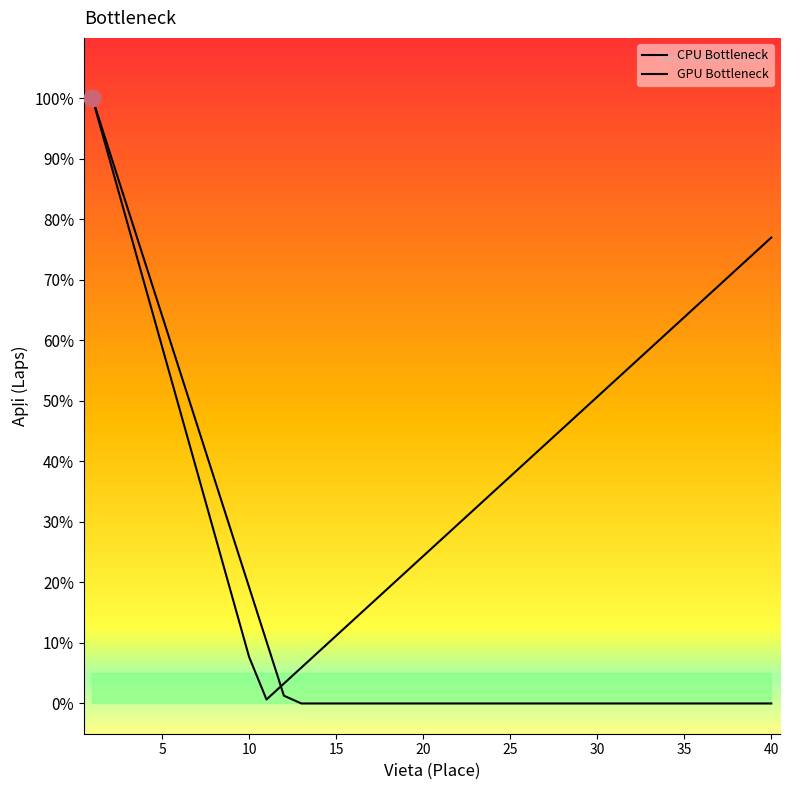

Is the value of CPU Bottleneck at 23 greater than the value of GPU Bottleneck at 26?

No